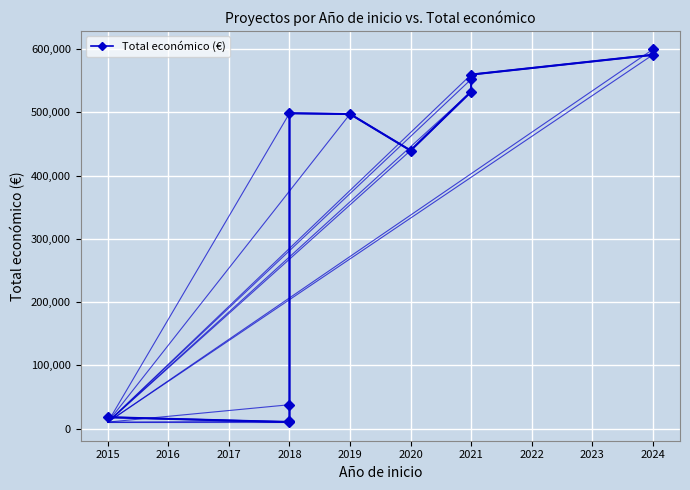

What is the minimum value shown in the chart?

10500